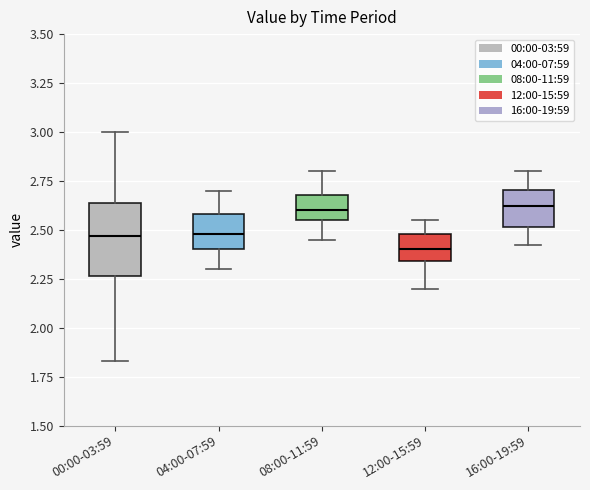

Which box has the lowest median line?

12:00-15:59